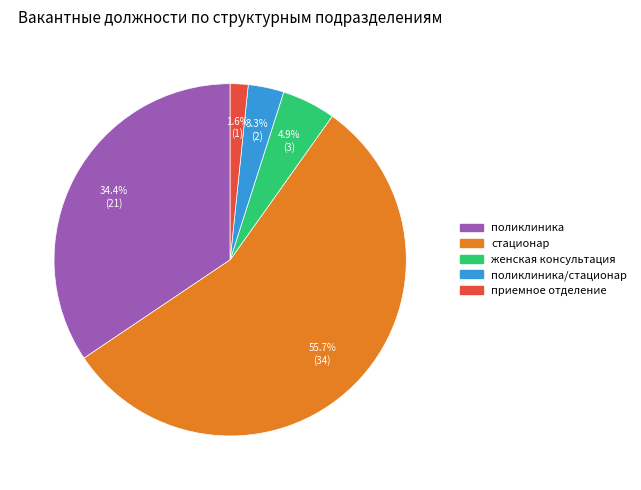

To the nearest percent, what is the average slice percentage?

20%